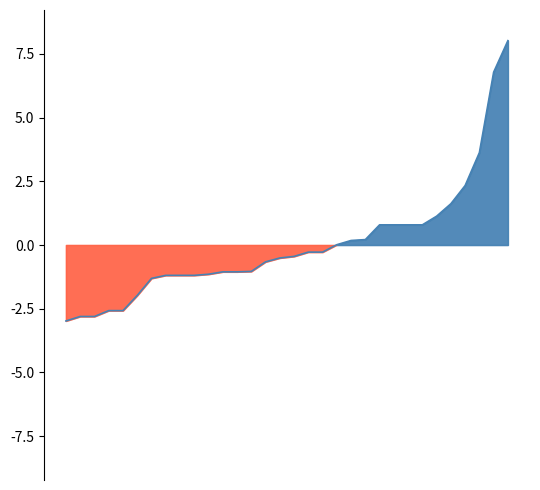

Does the chart display data point markers on the line(s)?

No